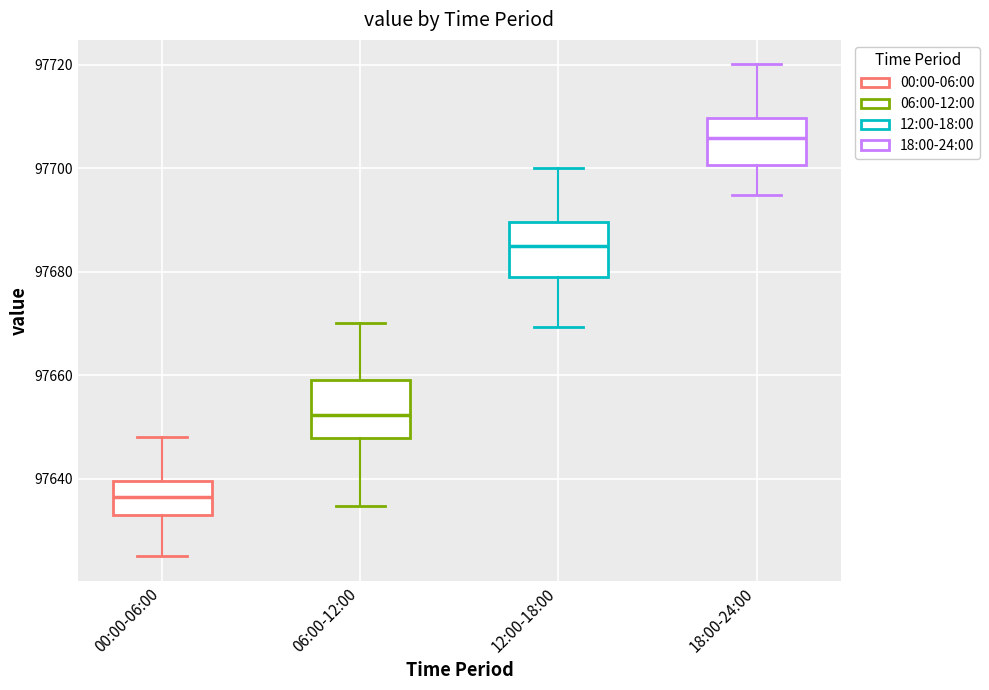

Reading left to right, read every box against the y-axis: the position of its median line, the range the box covers, and the ends of its whiskers. The values are not printed on the chart, so give them approximately, as read against the axis.

00:00-06:00: median 97636, box 97634 to 97640, whiskers 97626 to 97648
06:00-12:00: median 97652, box 97648 to 97658, whiskers 97634 to 97670
12:00-18:00: median 97684, box 97678 to 97690, whiskers 97670 to 97700
18:00-24:00: median 97706, box 97700 to 97710, whiskers 97694 to 97720